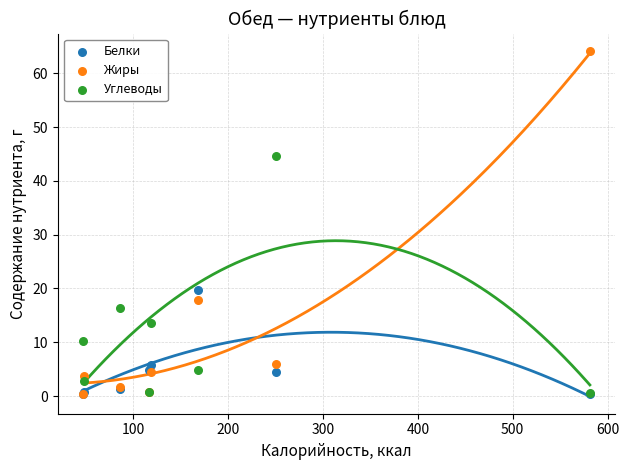

Which series has the largest Y range (max minus min)?

Жиры